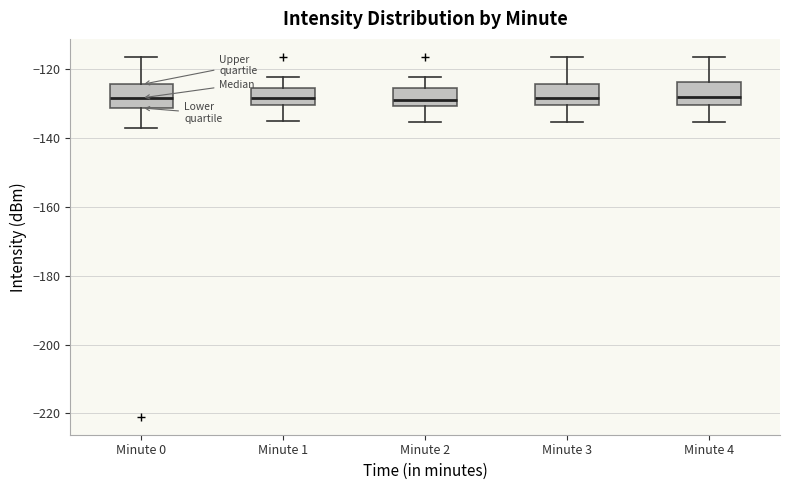

Reading left to right, transcribe this box plot: for each box, give where its median line is, the range the box spans, and where its two whiskers end, as read against the y-axis. The values are not printed on the chart, so give them approximately, as read against the axis.

Minute 0: median -128, box -132 to -124, whiskers -138 to -116
Minute 1: median -128, box -130 to -126, whiskers -136 to -122
Minute 2: median -128, box -130 to -126, whiskers -136 to -122
Minute 3: median -128, box -130 to -124, whiskers -136 to -116
Minute 4: median -128, box -130 to -124, whiskers -136 to -116